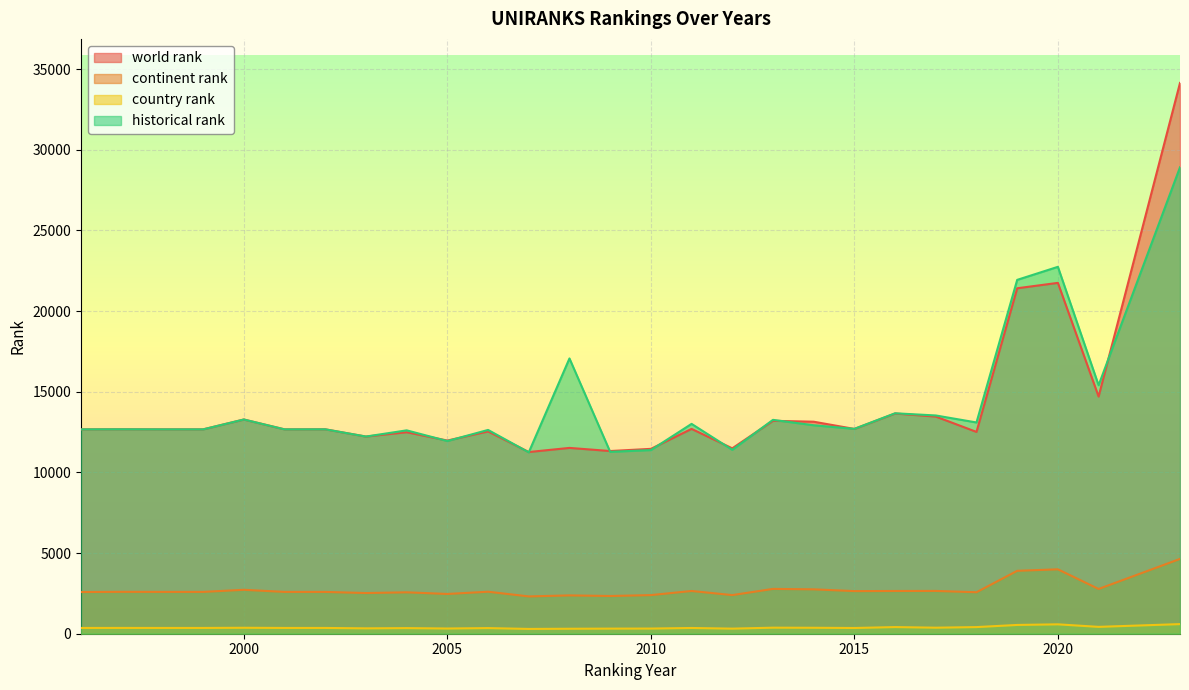

Which series has the largest total across all categories?

historical rank